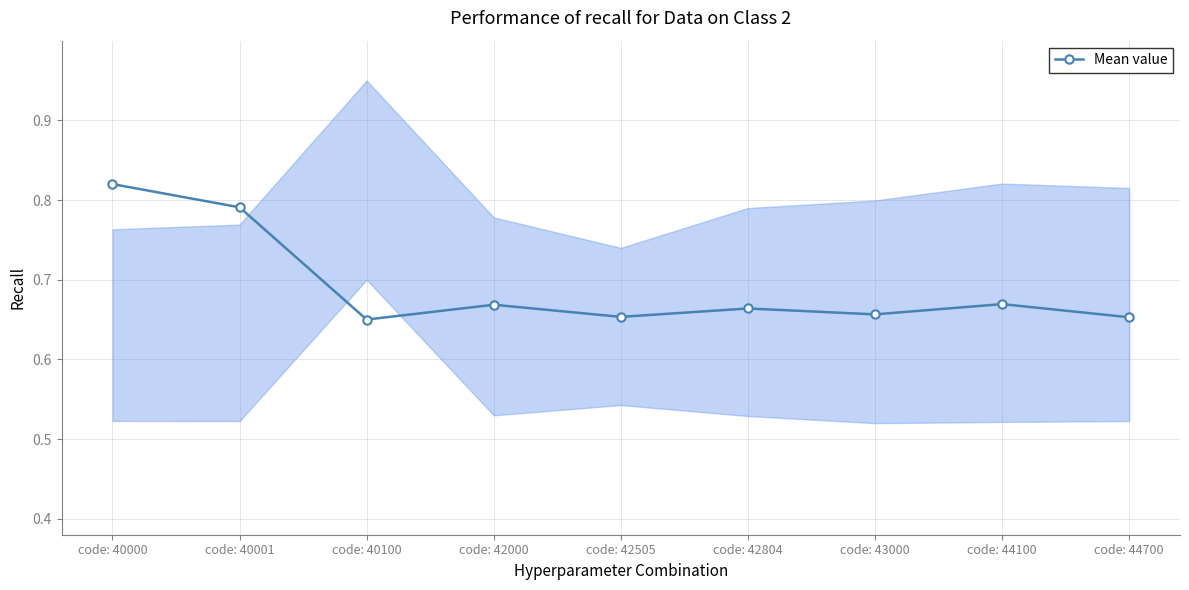

Which label corresponds to the smallest value in the chart?

code: 40100